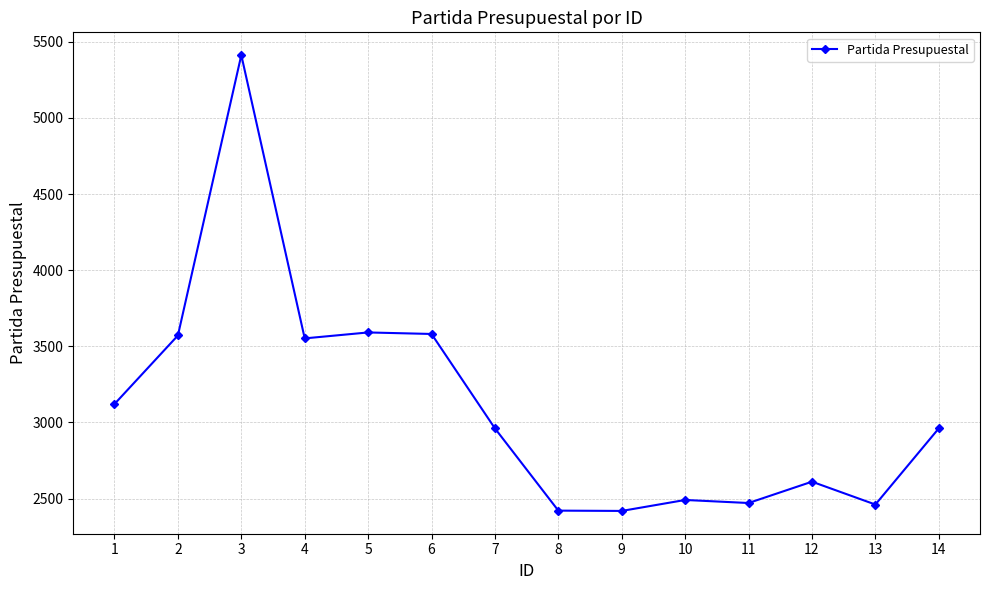

At which label does the data first exceed 2961?

1